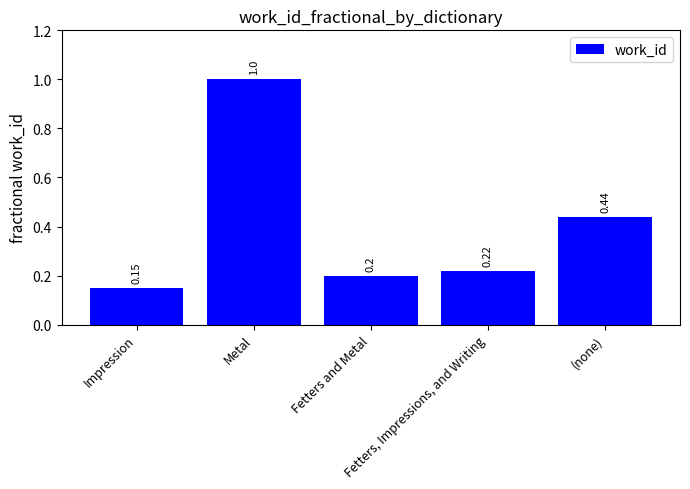

True or false: the data shows 0.6 at (none).

False